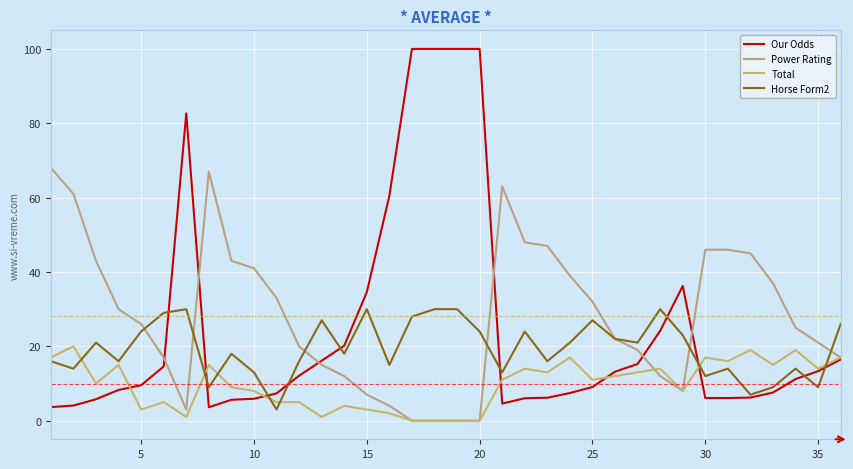

How many lines are shown in the chart?

4